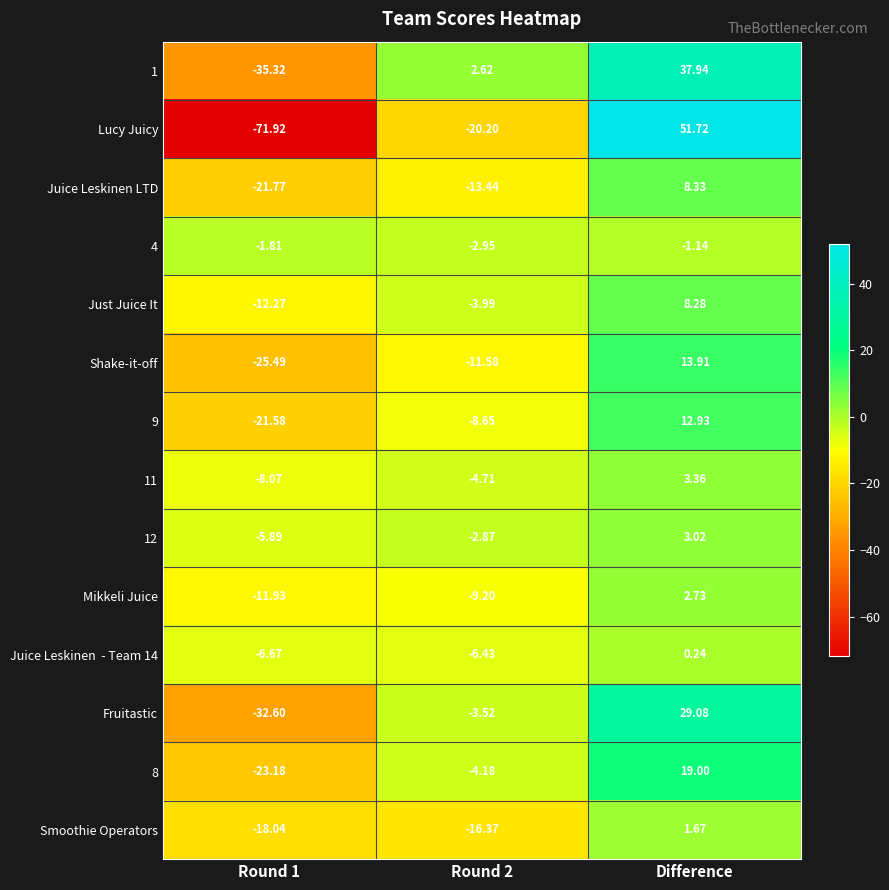

Count the number of data series in this chart.

14